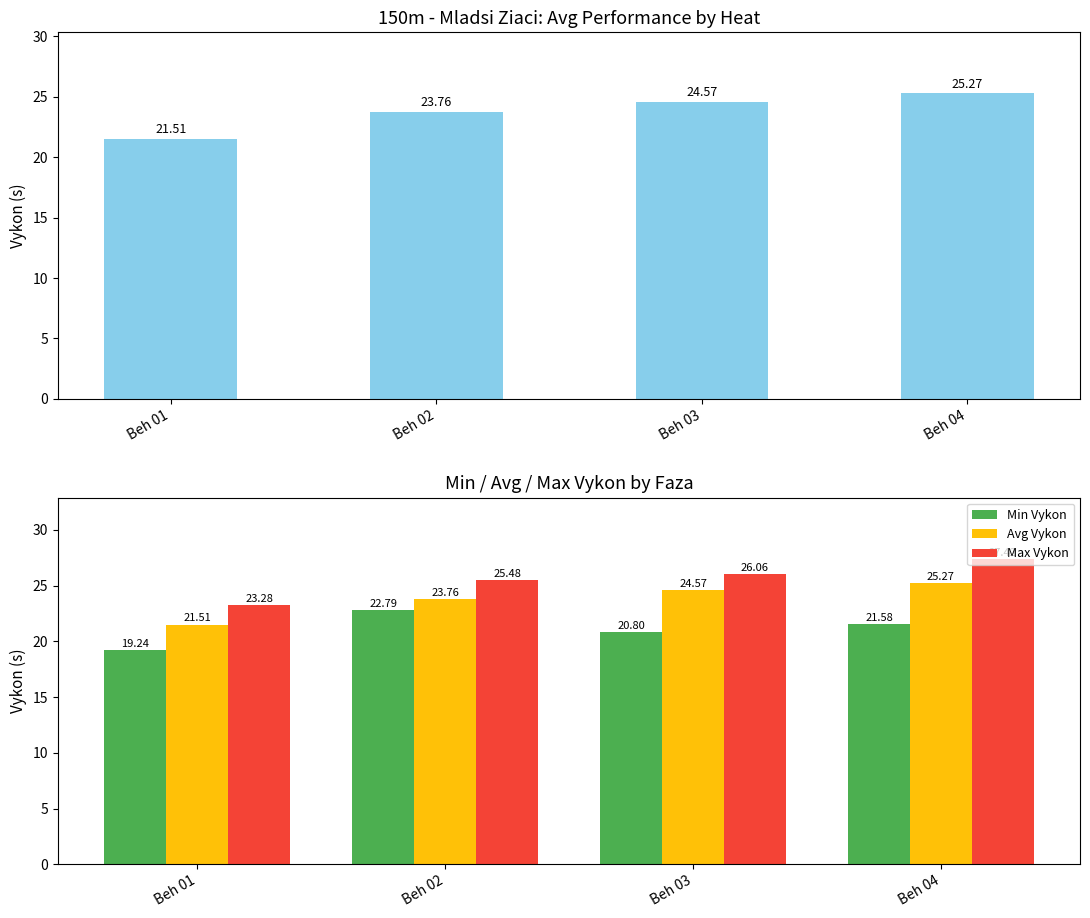

What is the greatest value displayed?

27.4